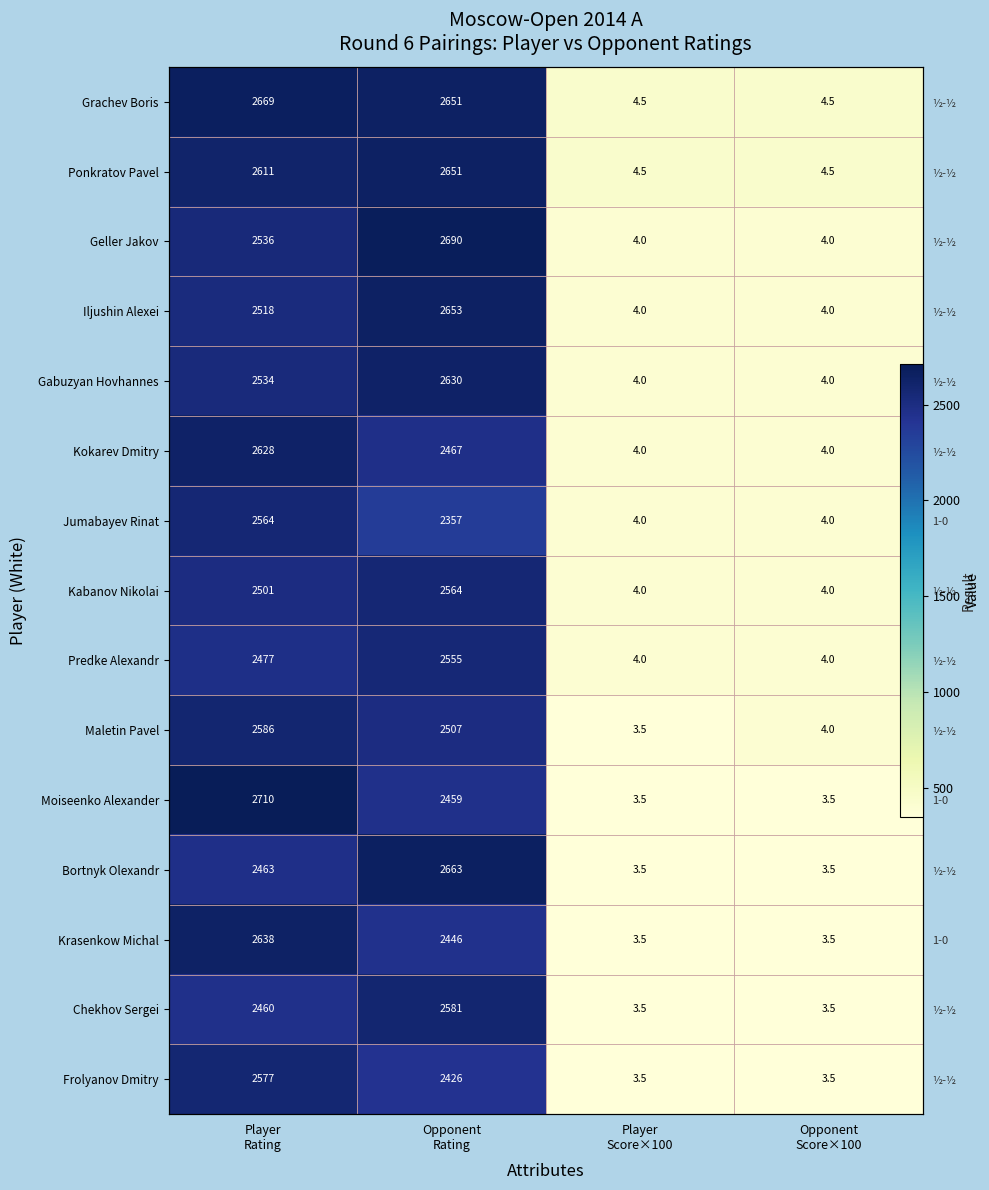

Count the number of categories in the chart.

4